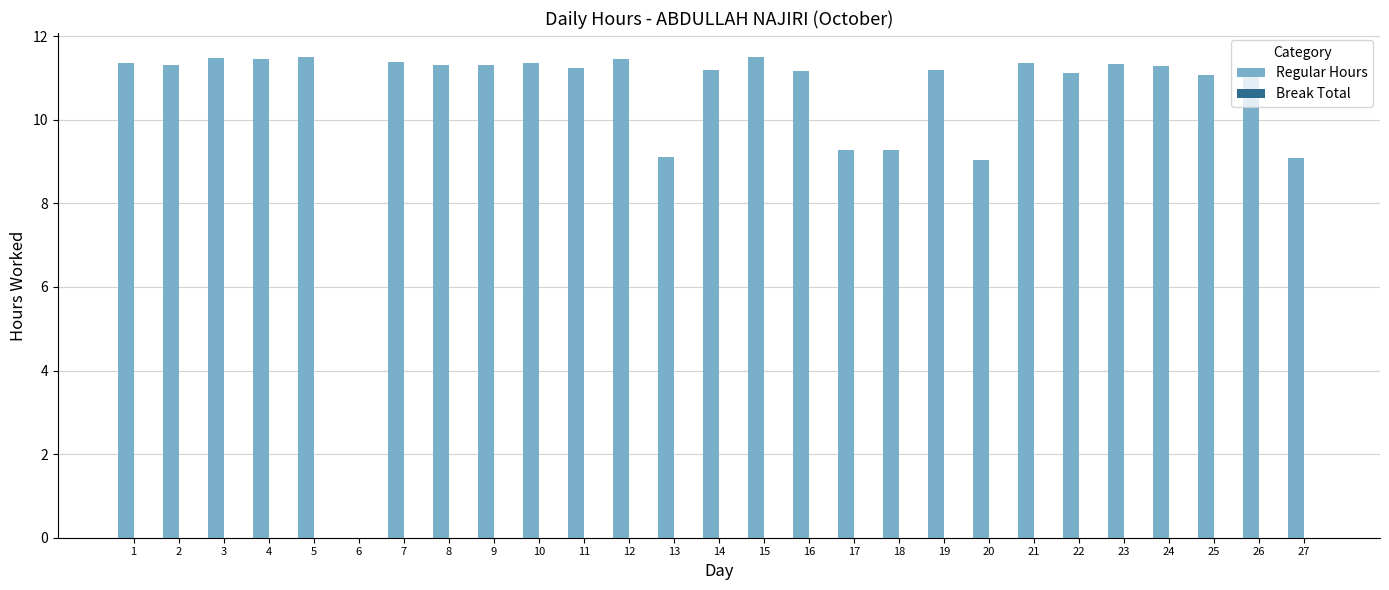

The chart shows a value of 11.3 at 23. True or false?

True